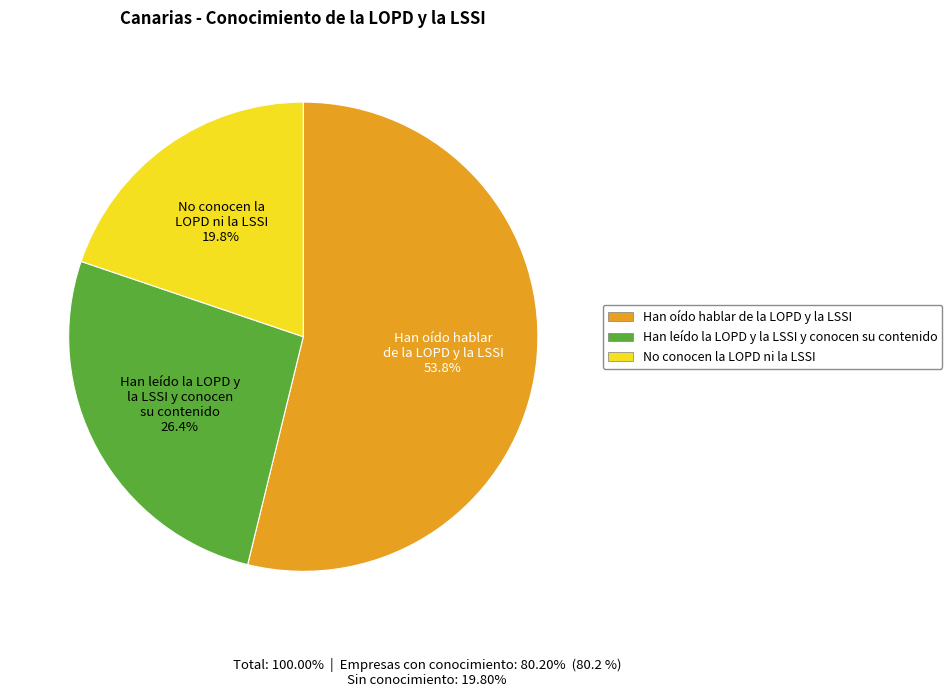

Which slice is the smallest?

No conocen la LOPD ni la LSSI